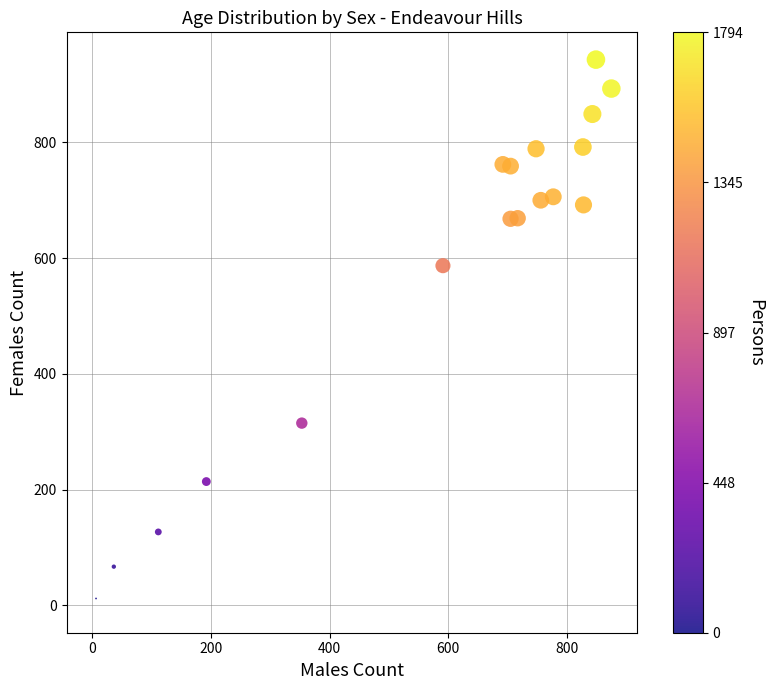

What Y value in the scatter plot is closest to 471?

587